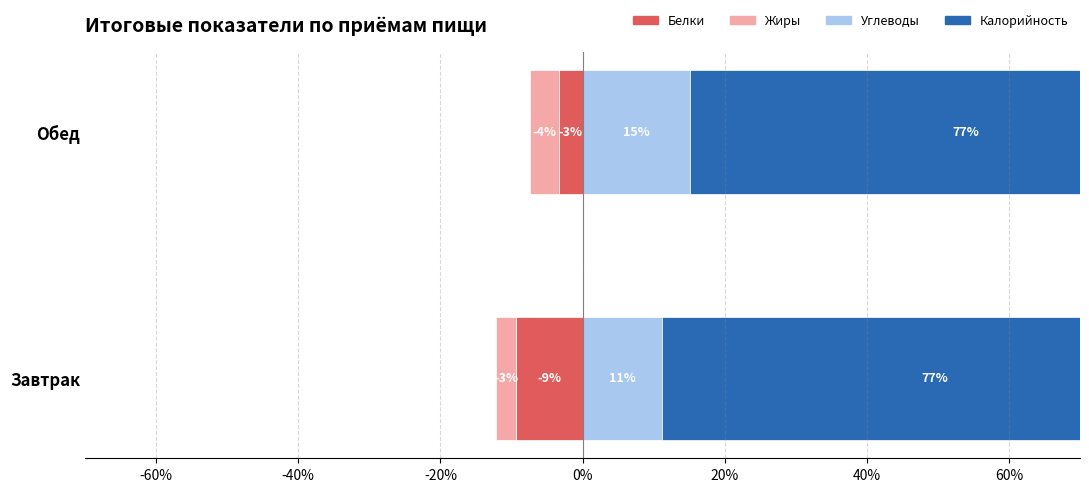

True or false: Жиры has a value of -2.1 at Обед.

False